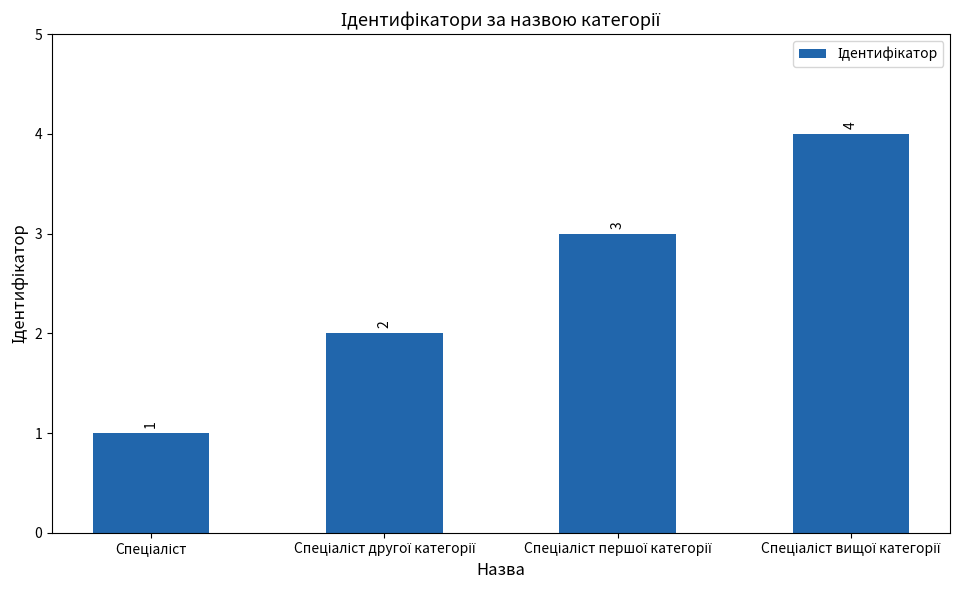

What is the difference between the maximum and minimum values?

3